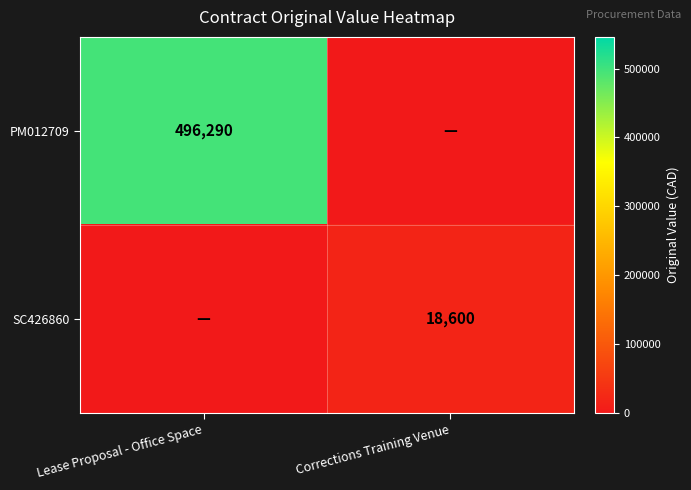

At which category does the chart reach its minimum across all series?

Corrections Training Venue